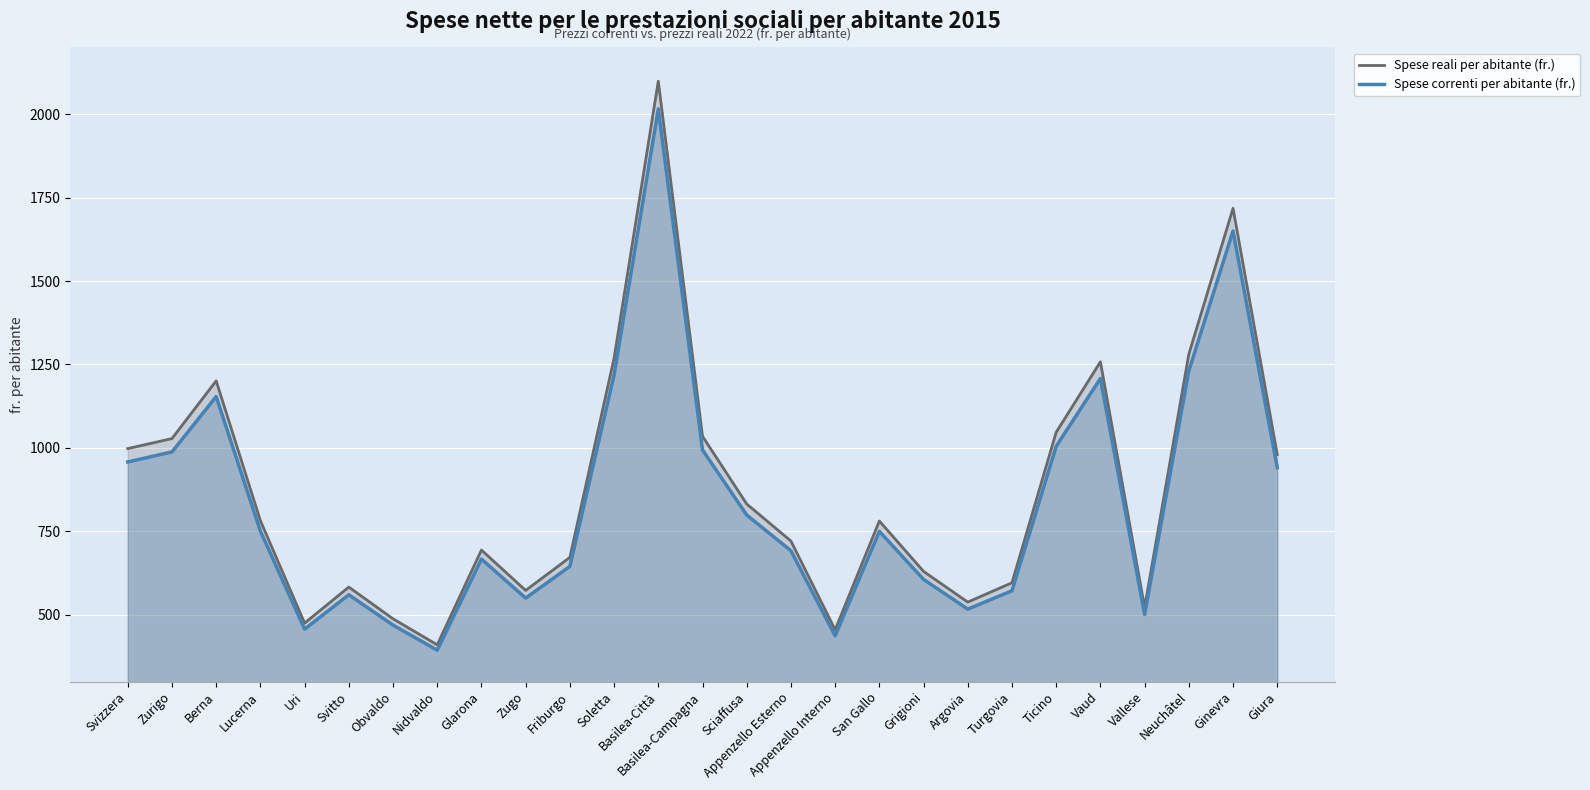

What is the difference between the maximum and minimum values in the Spese correnti per abitante (fr.) series?

1622